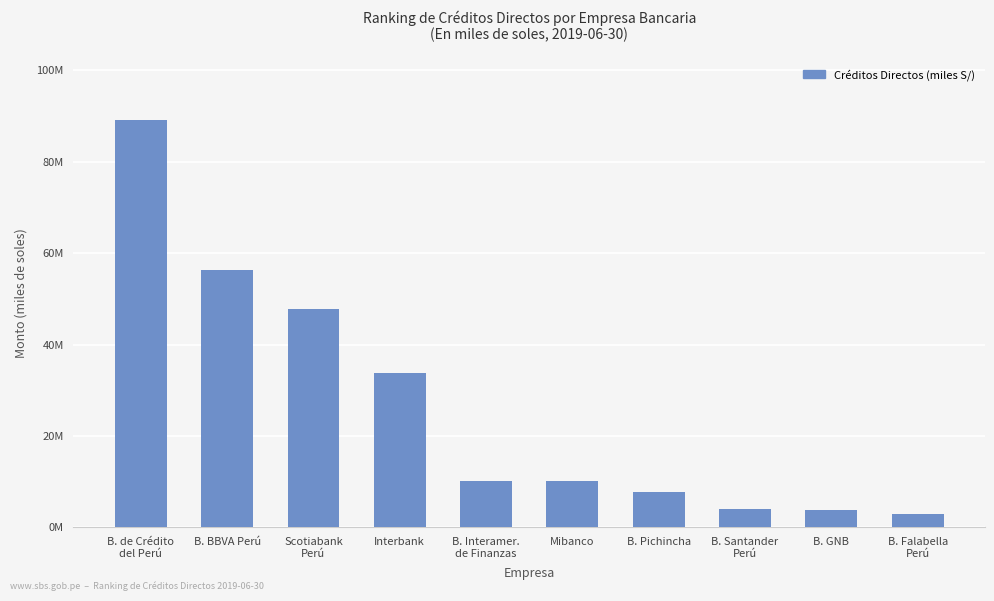

At which category does the chart reach its peak across all series?

B. de Crédito
del Perú